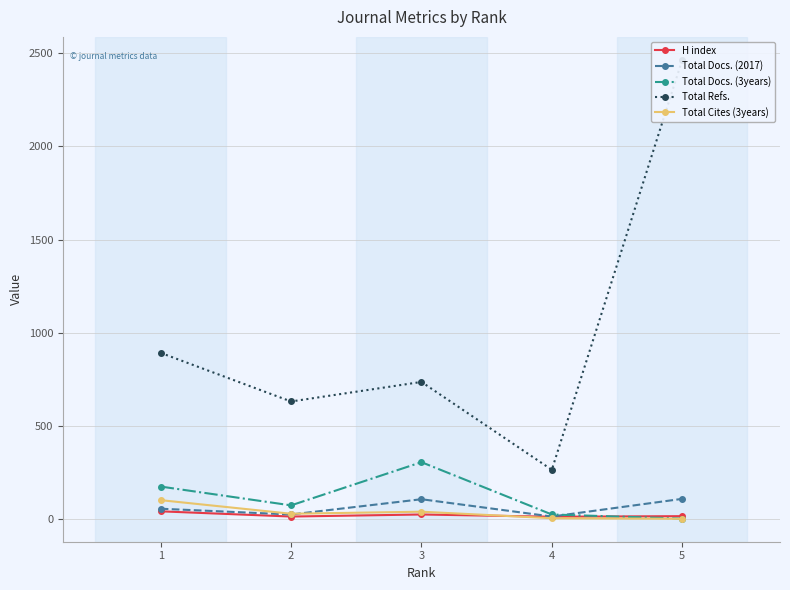

What is the value of the H index point at the 2nd from the left?

12